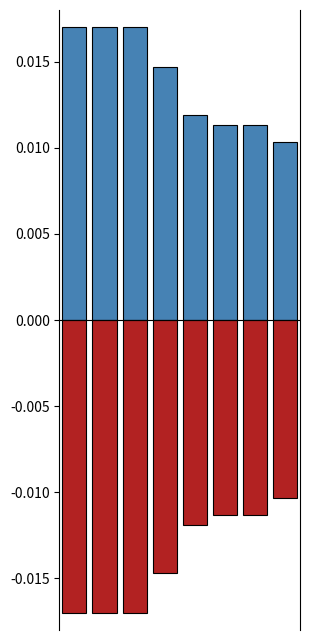

Which has a higher value, 6 or 5?

5